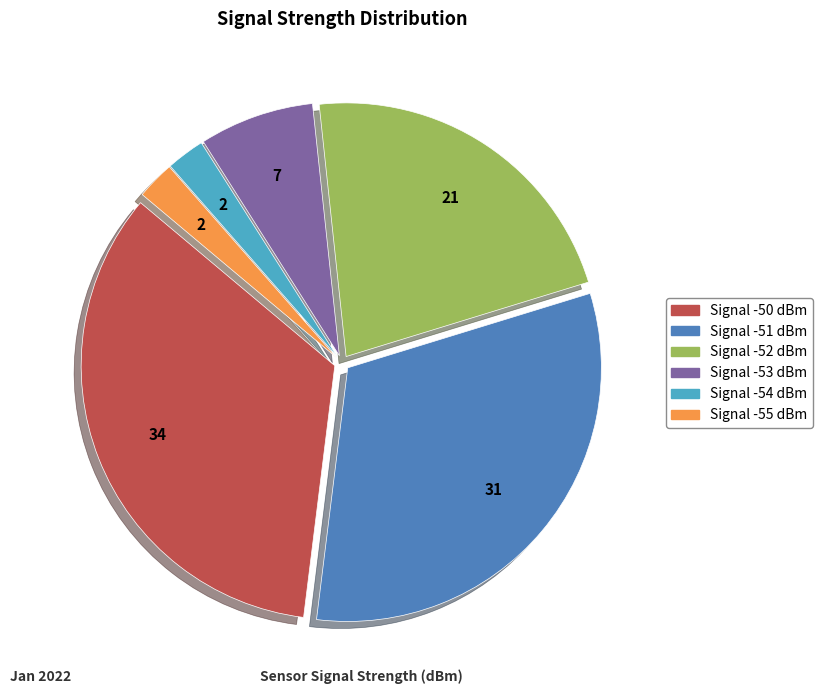

Is there a majority slice in this chart?

No